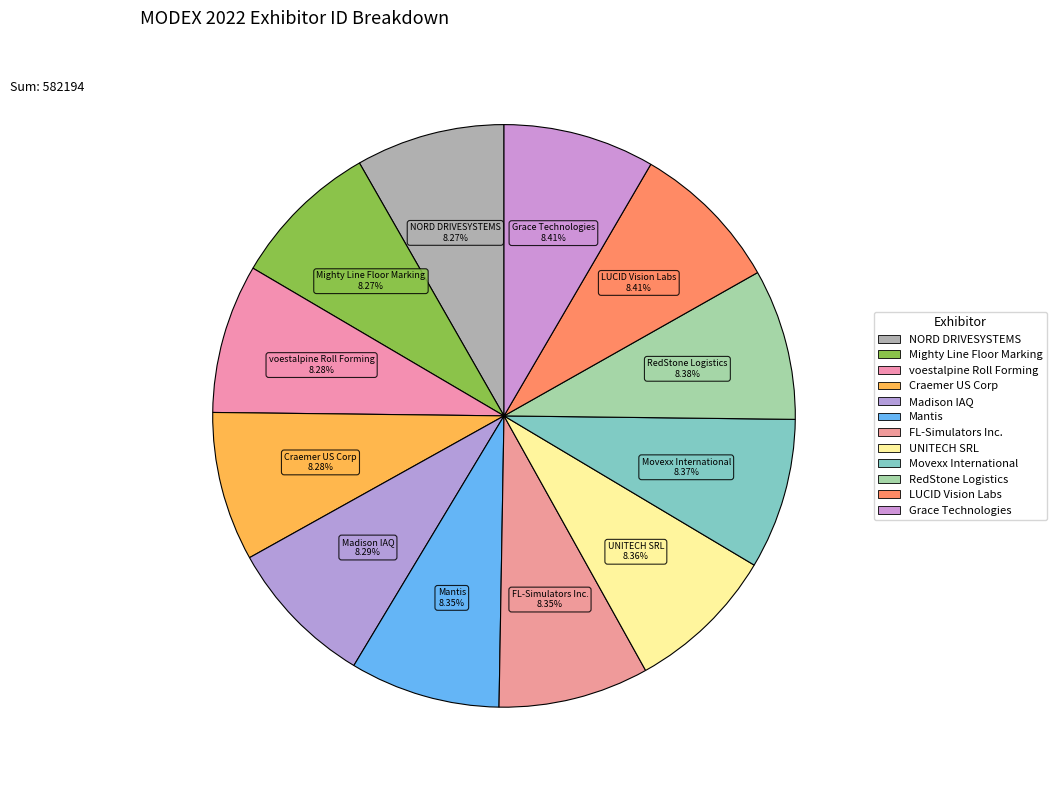

How many segments does this pie chart have?

12